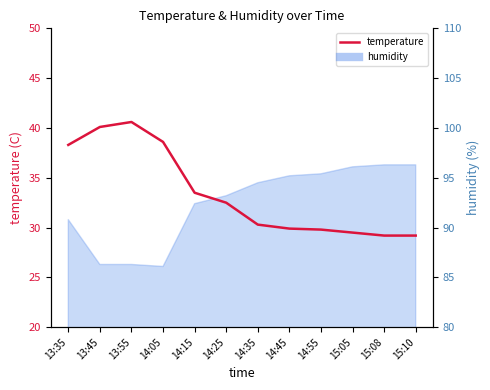

Rank the categories by value from highest to lowest.

13:55, 13:45, 14:05, 13:35, 14:15, 14:25, 14:35, 14:45, 14:55, 15:05, 15:08, 15:10